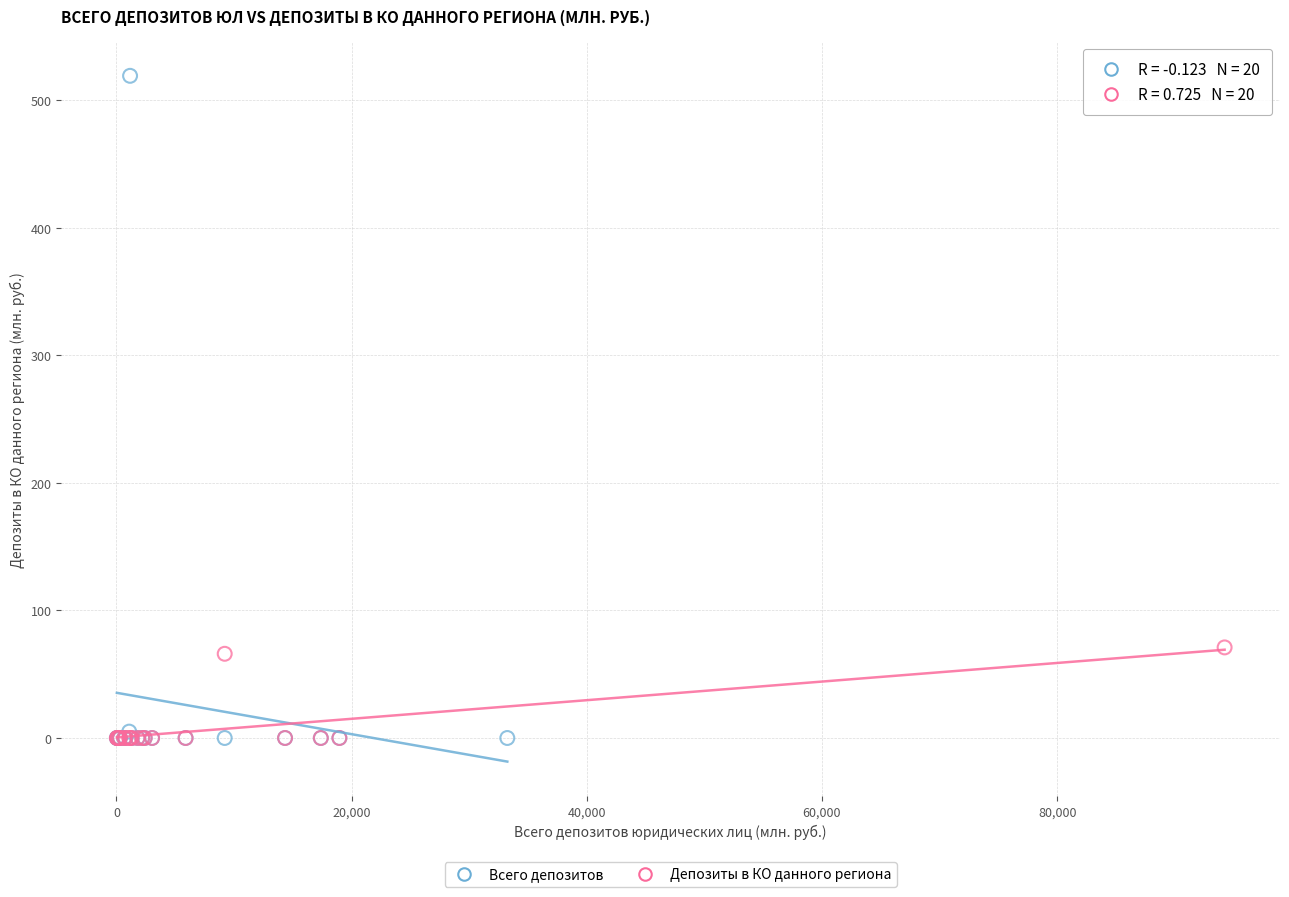

Which series contains the highest Y value?

Всего депозитов